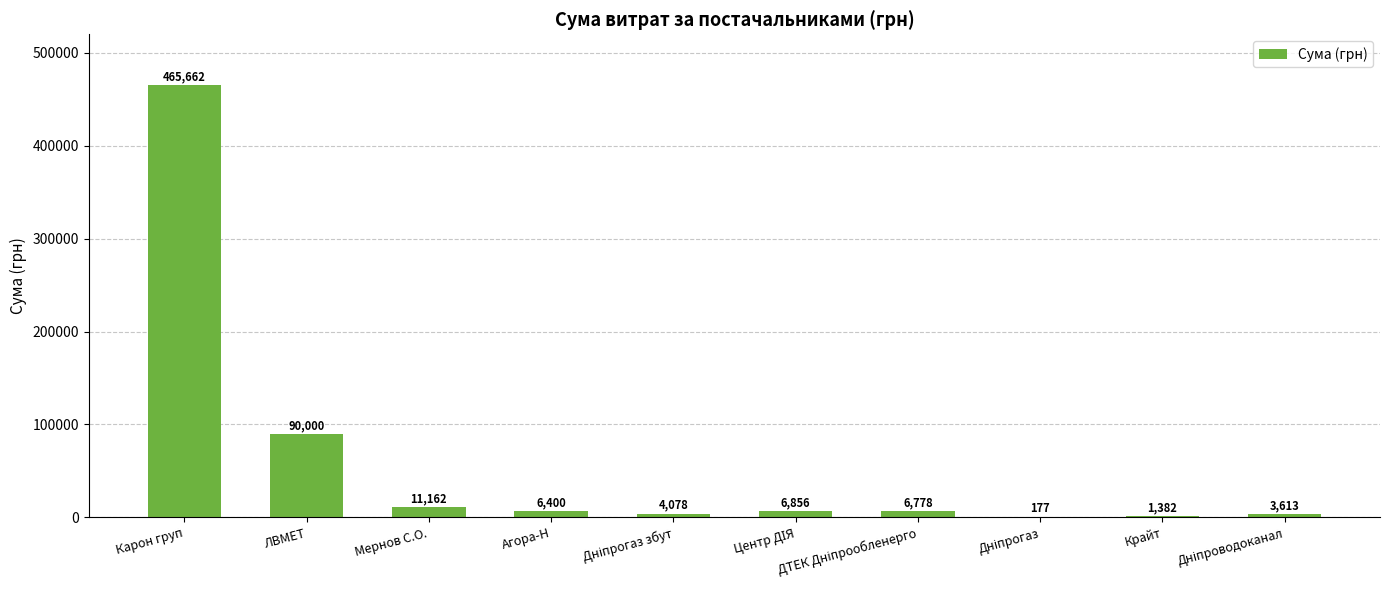

Does the chart contain stacked bars?

No